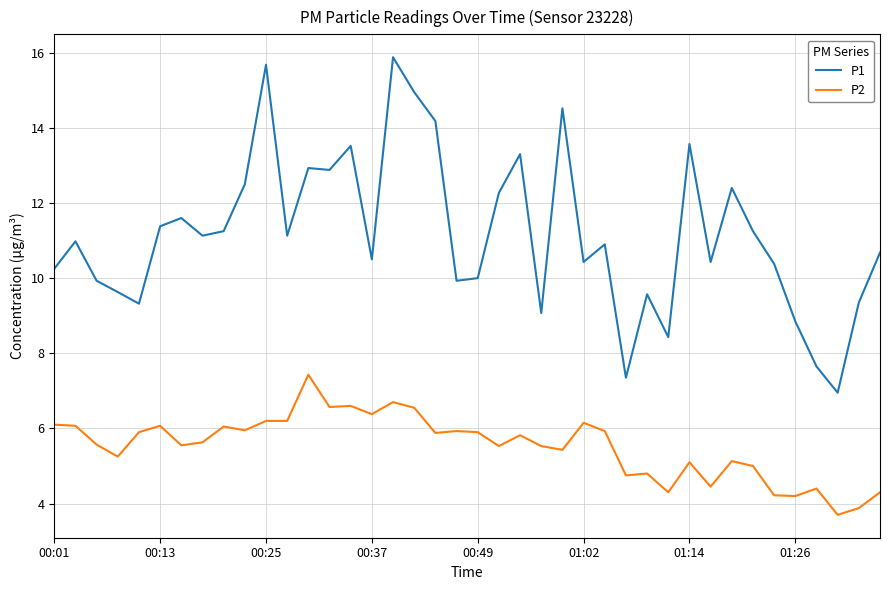

Rank the series by their average value, from lowest to highest.

P2, P1